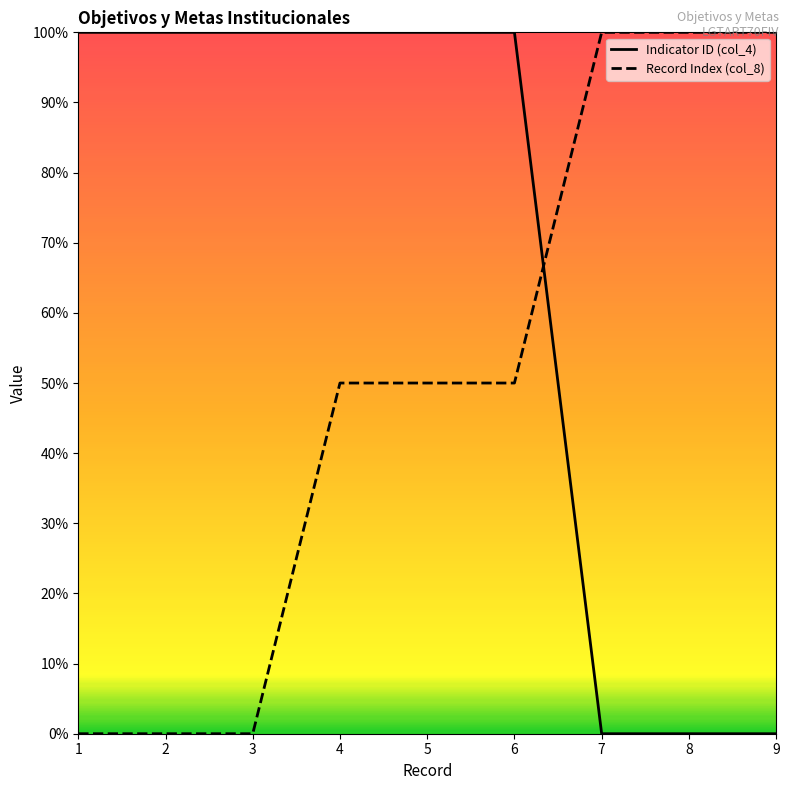

True or false: Record Index (col_8) has more than 2 interior local peaks.

False